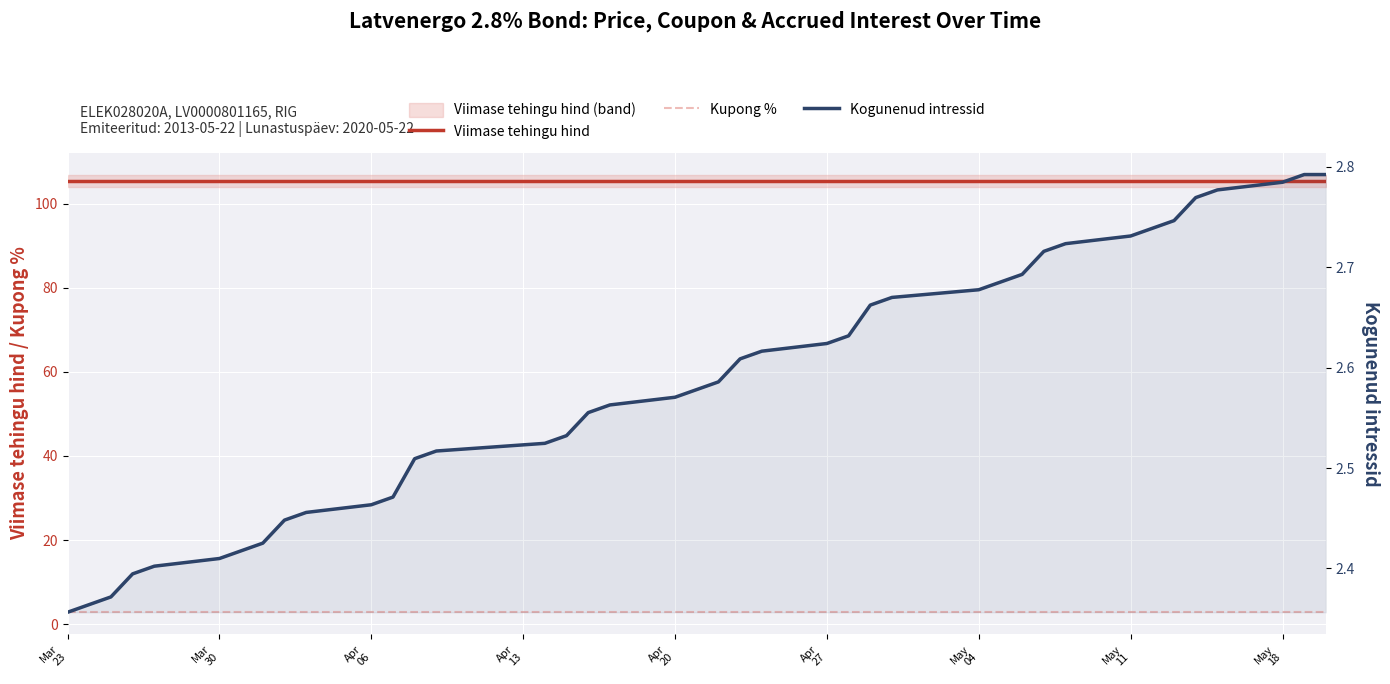

Reading right to left, what are all the values shown in this chart?

Viimase tehingu hind: 105.5	105.5	105.5	105.5	105.5	105.5	105.5	105.5	105.5	105.5	105.5	105.5	105.5	105.5	105.5	105.5	105.5	105.5	105.5	105.5	105.5	105.5	105.5	105.5	105.5	105.5	105.5	105.5	105.5	105.5	105.5	105.5	105.5	105.5	105.5	105.5	105.5	105.5	105.5	105.5
Kupong %: 2.8	2.8	2.8	2.8	2.8	2.8	2.8	2.8	2.8	2.8	2.8	2.8	2.8	2.8	2.8	2.8	2.8	2.8	2.8	2.8	2.8	2.8	2.8	2.8	2.8	2.8	2.8	2.8	2.8	2.8	2.8	2.8	2.8	2.8	2.8	2.8	2.8	2.8	2.8	2.8
Kogunenud intressid: 2.8	2.8	2.8	2.8	2.8	2.7	2.7	2.7	2.7	2.7	2.7	2.7	2.7	2.7	2.7	2.6	2.6	2.6	2.6	2.6	2.6	2.6	2.6	2.6	2.5	2.5	2.5	2.5	2.5	2.5	2.5	2.4	2.4	2.4	2.4	2.4	2.4	2.4	2.4	2.4